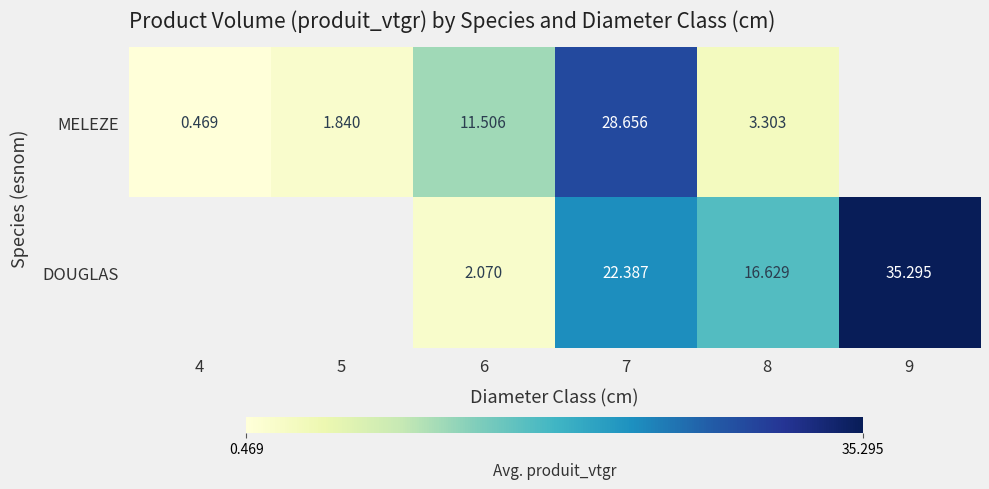

At how many categories does at least one series exceed 16?

3